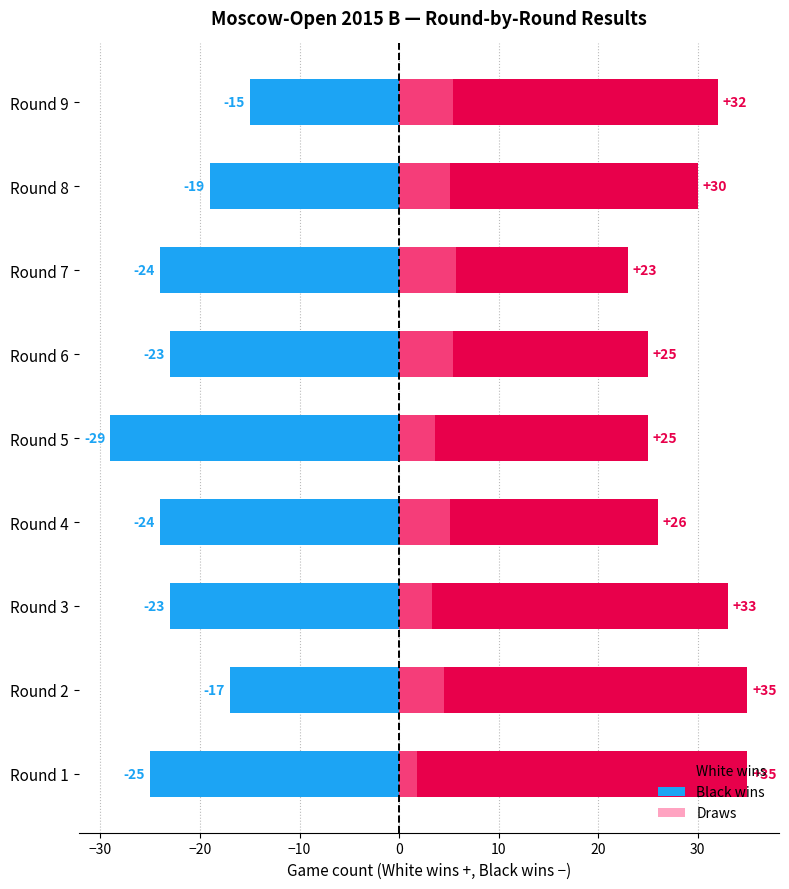

Which series has the largest total across all categories?

White wins